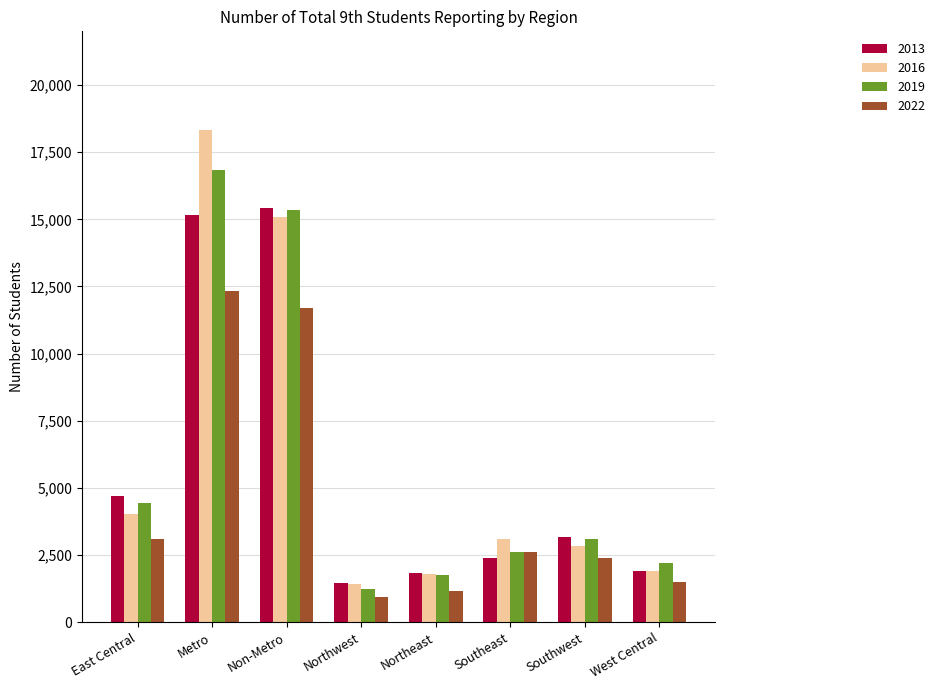

What position from the right is Metro?

7